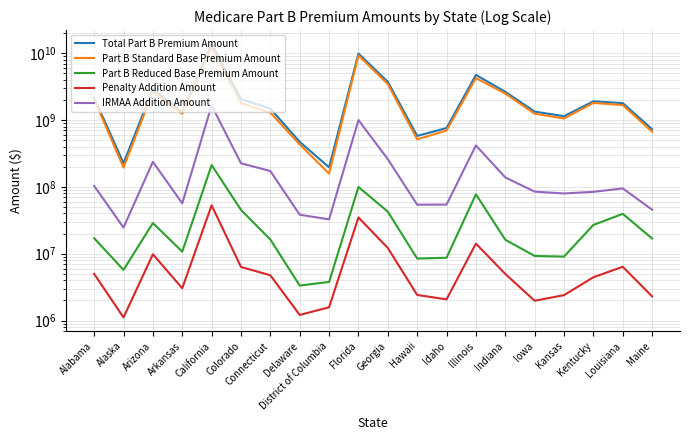

At which label is Part B Standard Base Premium Amount closest to 6141387187?

Illinois